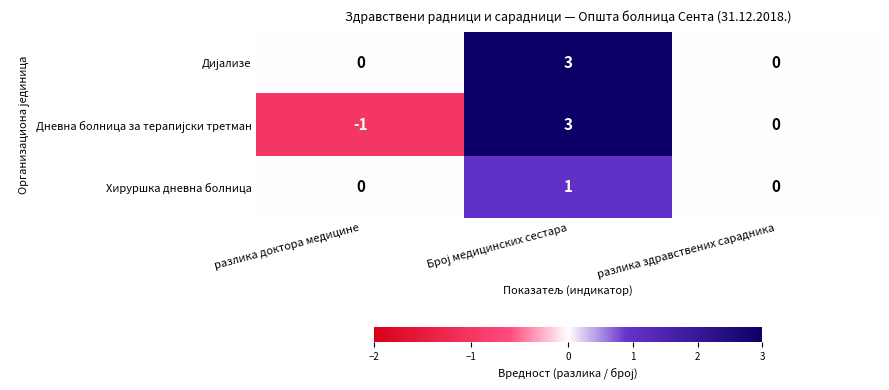

What is the maximum value shown in the chart?

3